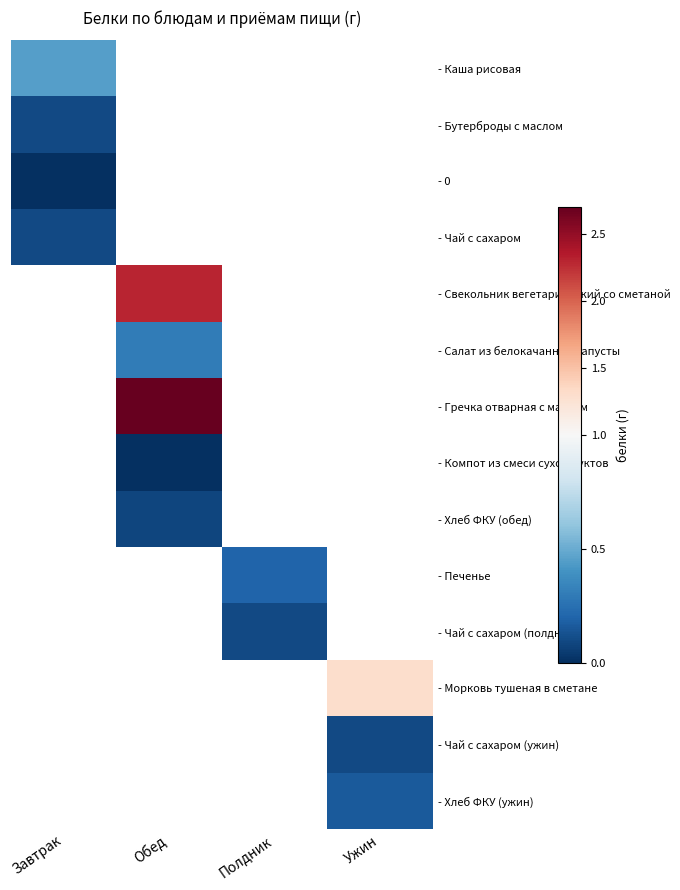

At how many categories does at least one series exceed 0?

4